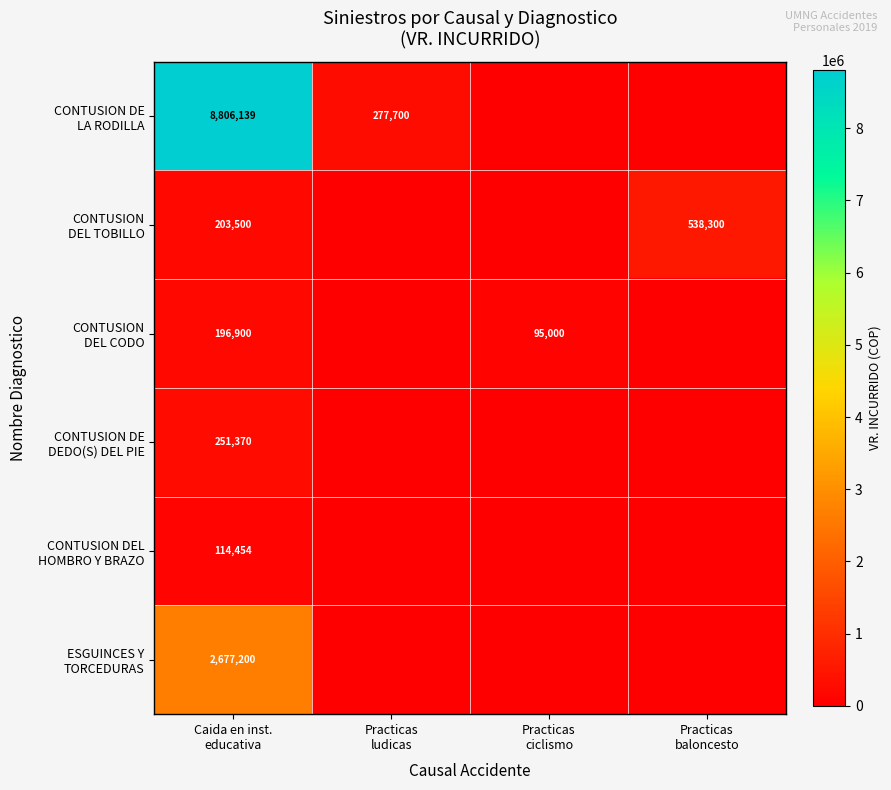

Which series has the widest spread of values?

CONTUSION DE LA RODILLA